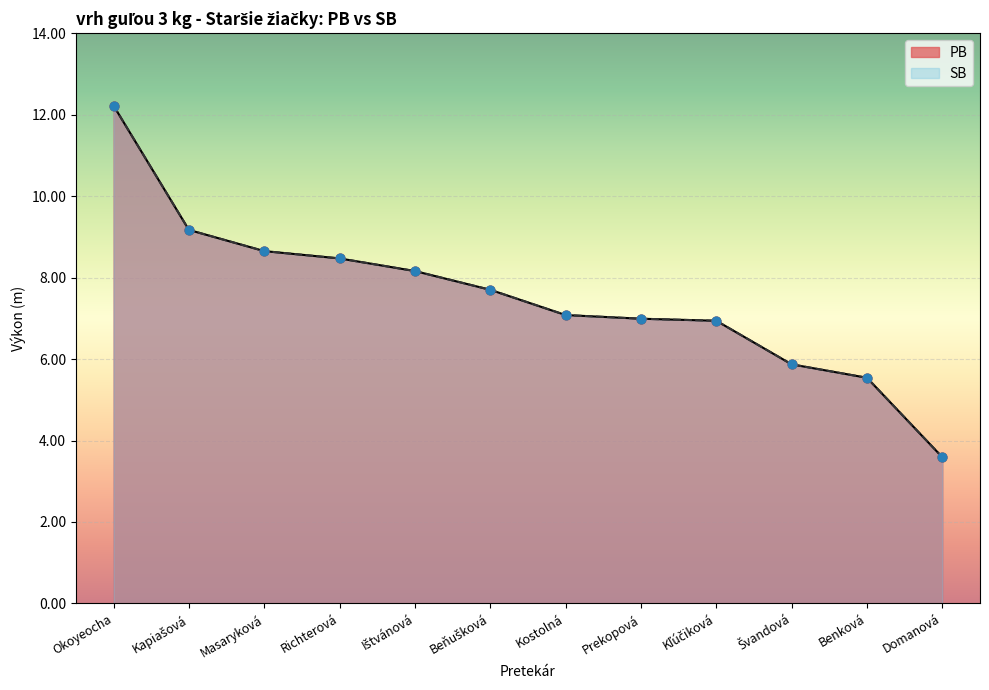

Which series has the widest spread of Y values?

PB